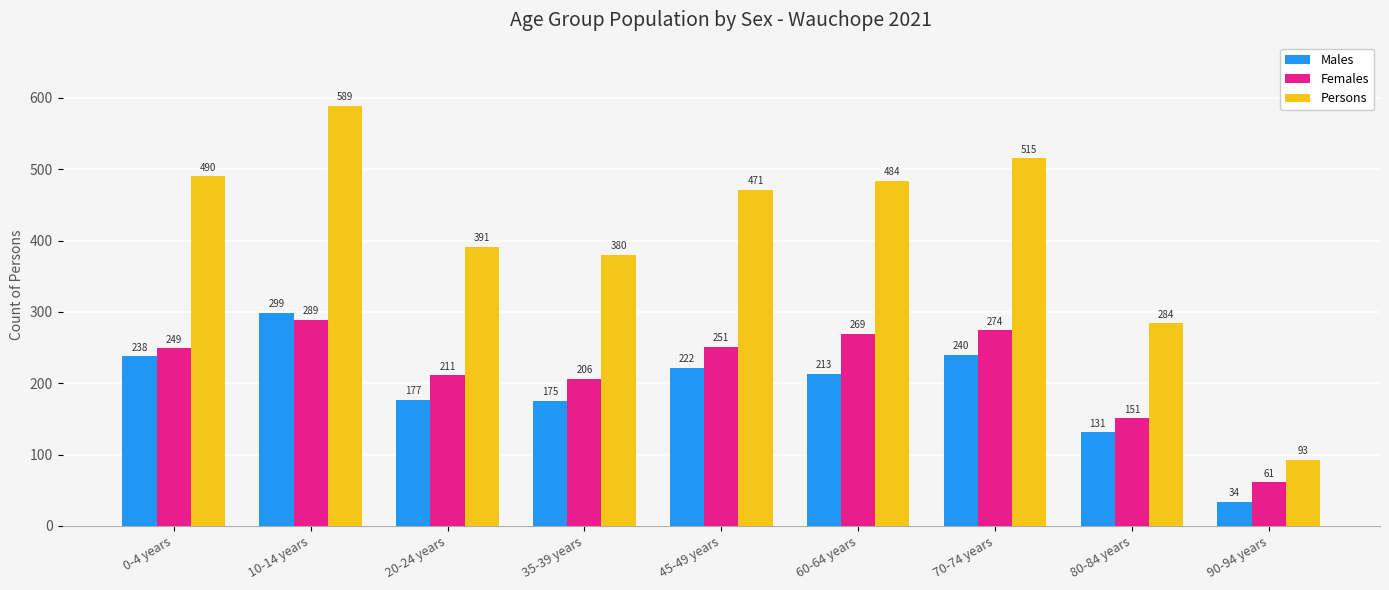

What is the value of the Males bar at the 2nd from the left?

299